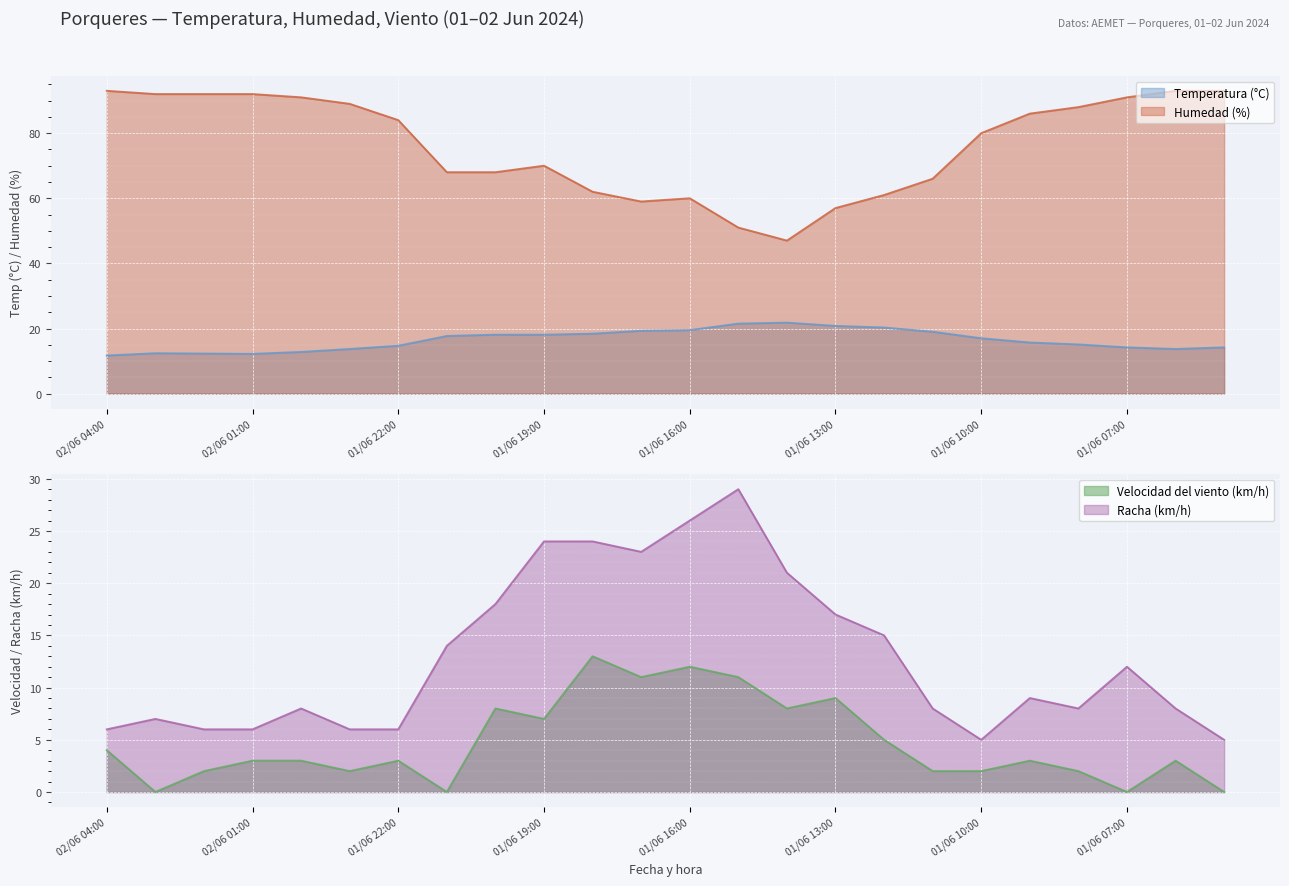

The value of Humedad (%) at 02/06 01:00 is 120.2. True or false?

False